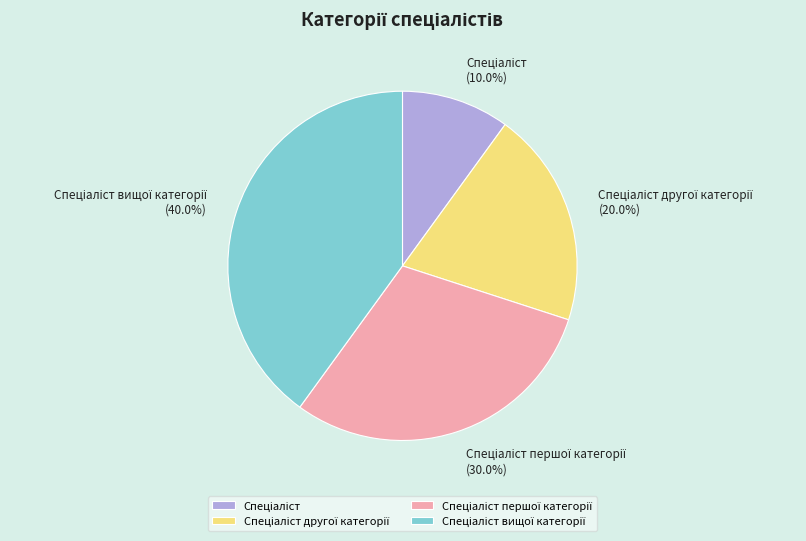

Is there any slice that represents more than half of the pie?

No